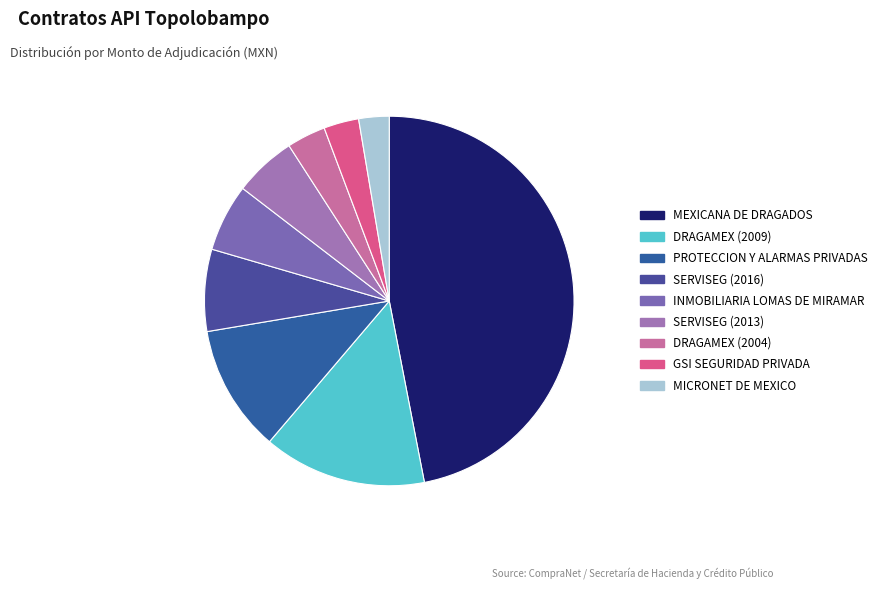

Approximately how many times larger is the value at MICRONET DE MEXICO compared to SERVISEG (2013)?

0.5